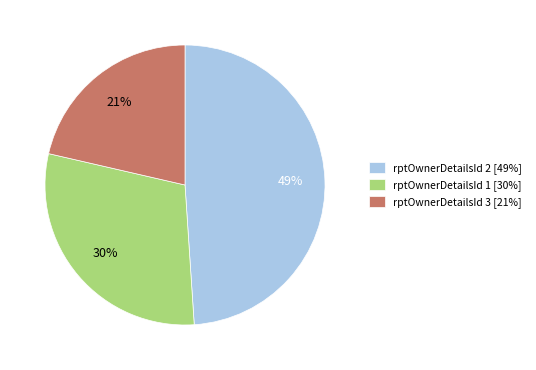

What is the ratio of the value at rptOwnerDetailsId 3 [21%] to the value at rptOwnerDetailsId 1 [30%]?

0.7